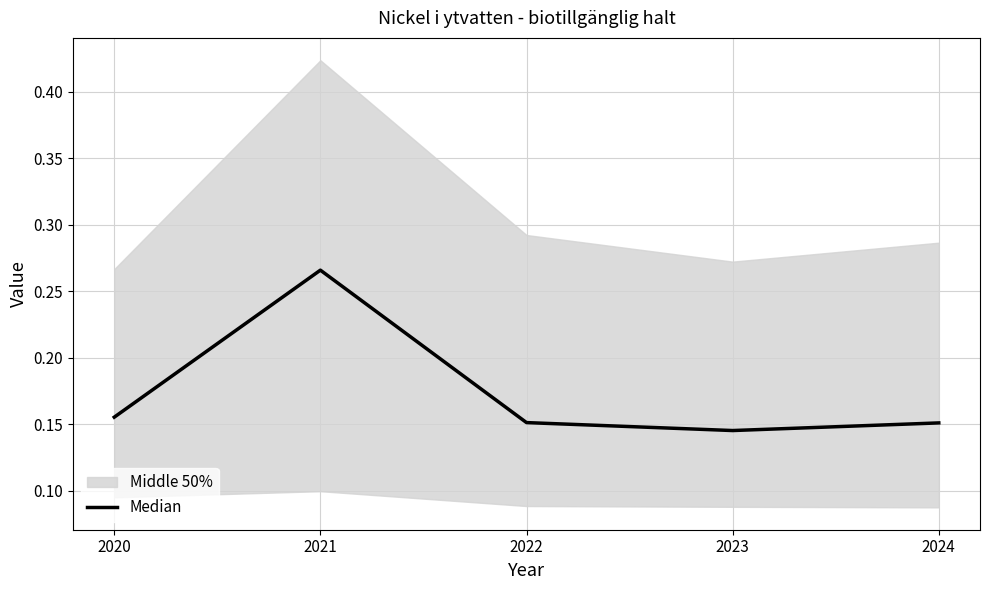

How many values are between 0 and 1?

5